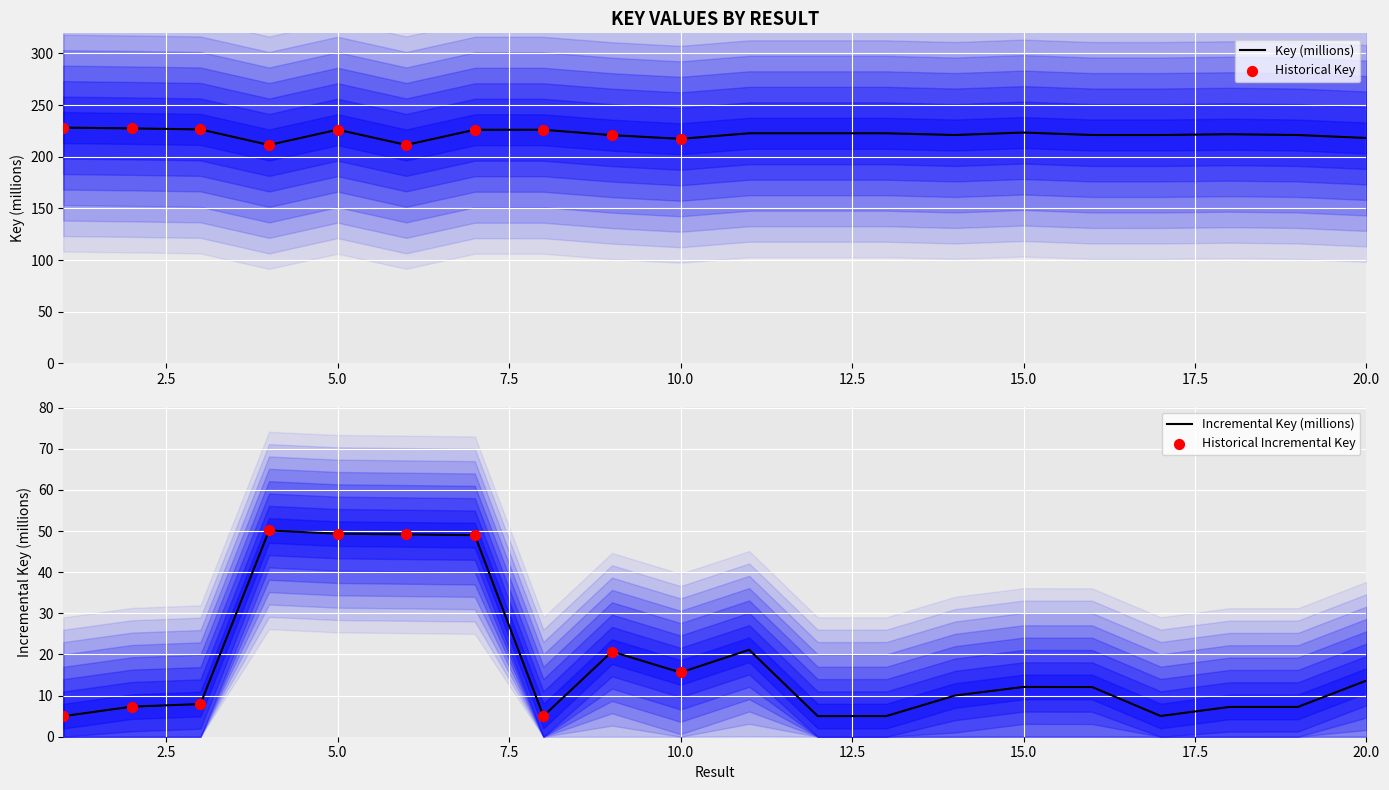

Between 14 and 11, which is larger?

11